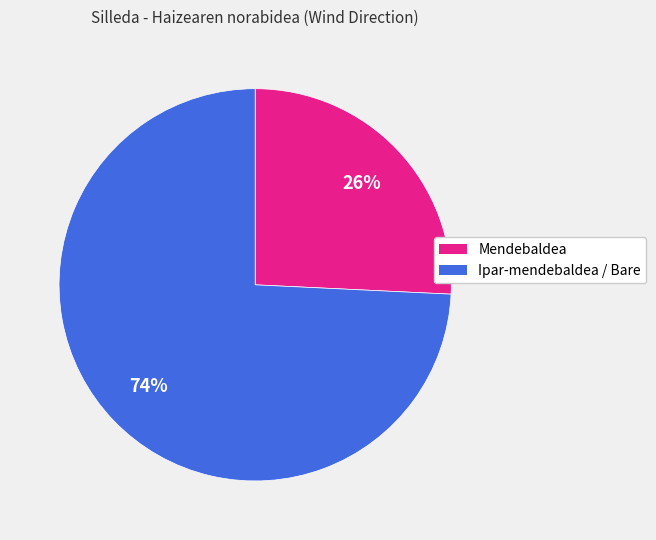

To the nearest percent, what is the difference between the largest and smallest slice percentages?

48%